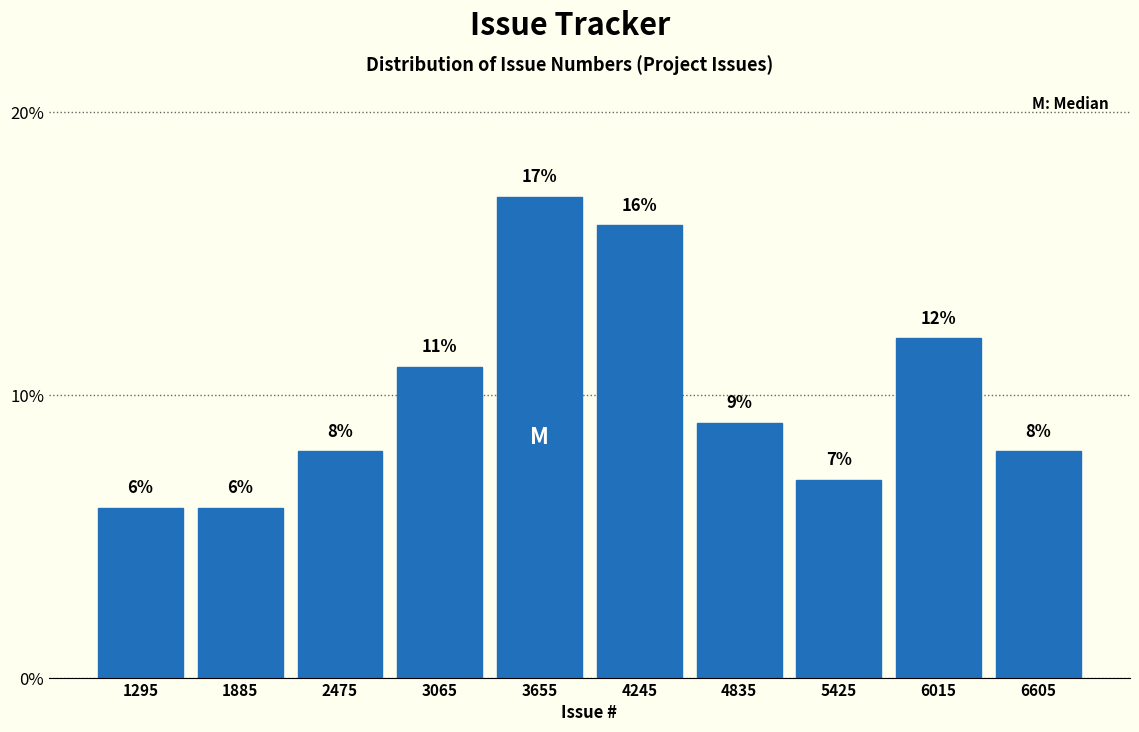

How tall is the bar that spans 1590 to 2180 on the x-axis? The bar edges are not printed on the chart, so give them approximately, as read against the axis.

6